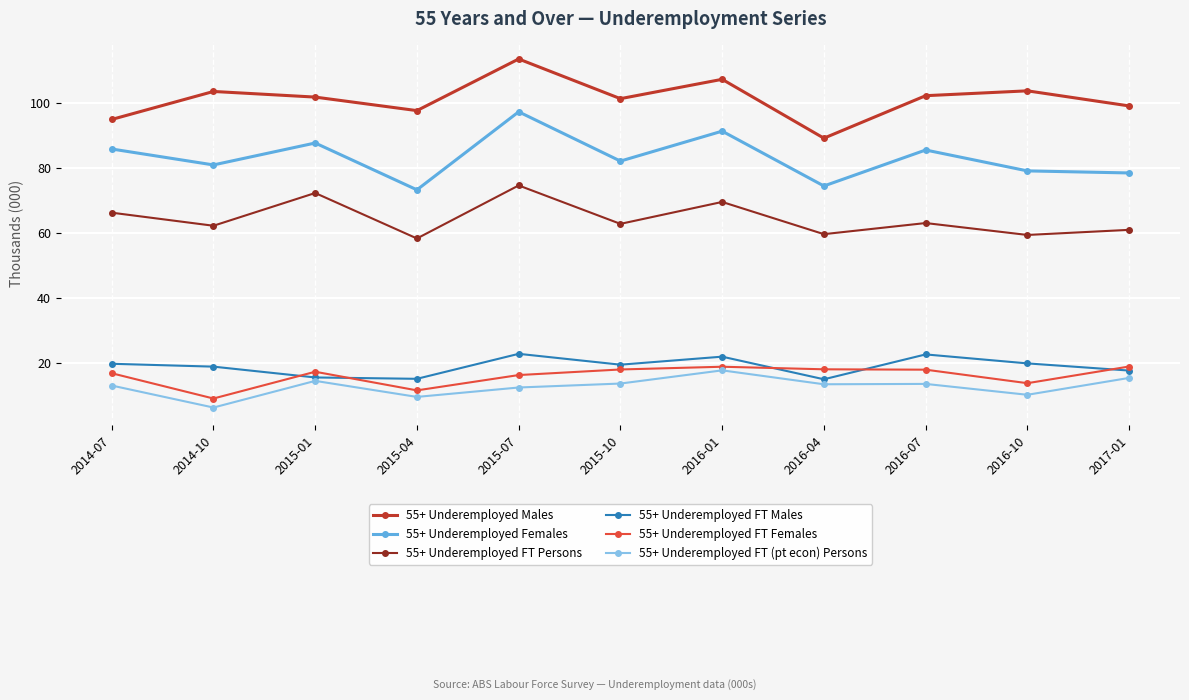

Read the 55+ Underemployed FT Females value at 2015-04.

11.4